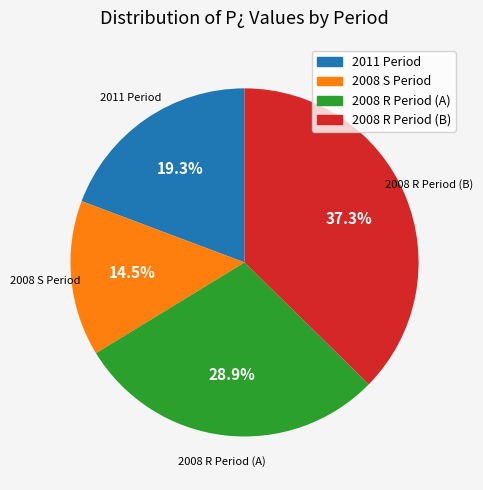

Which category has the biggest portion of the pie?

2008 R Period (B)